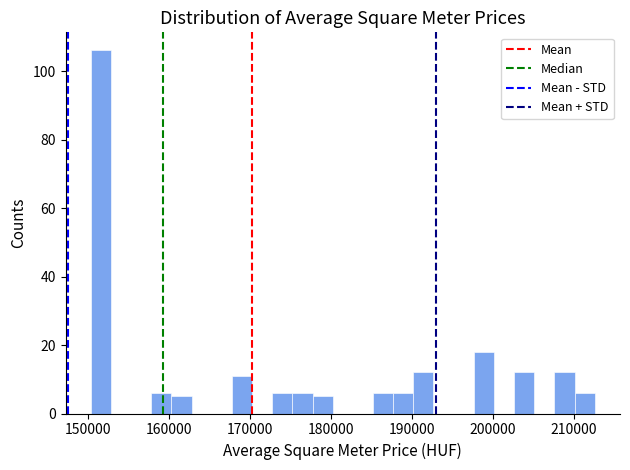

Read against the x-axis, roughly where is the centre of the tallest bar?

152000